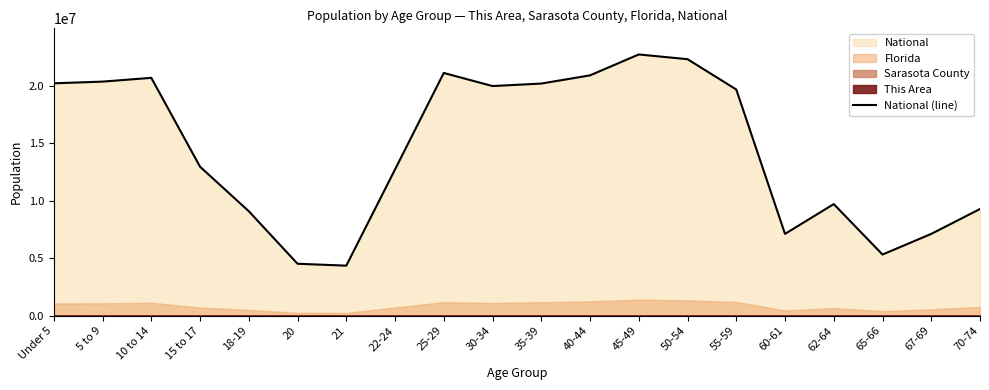

The chart shows a value of 9277810 at 50-54. True or false?

False